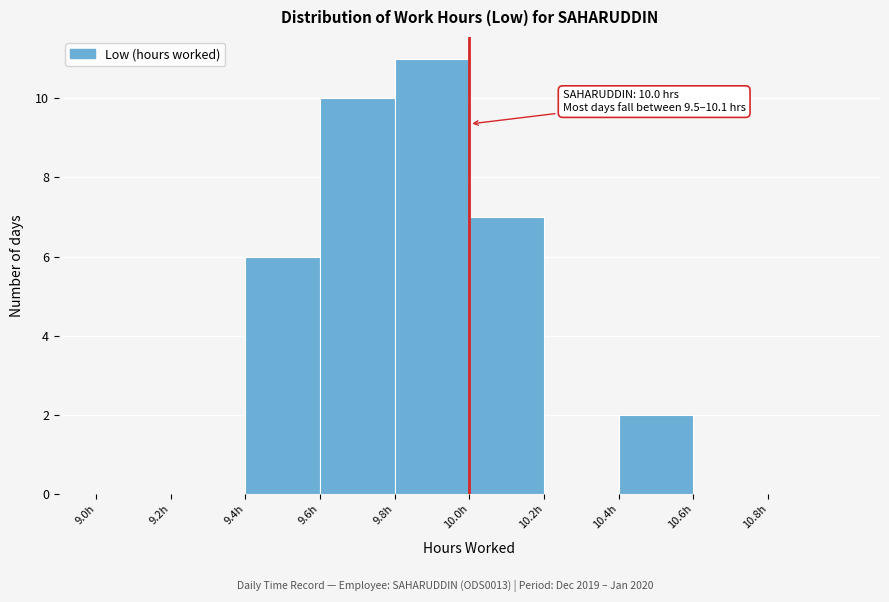

Which range on the x-axis has the tallest bar?

9.8 to 10.0